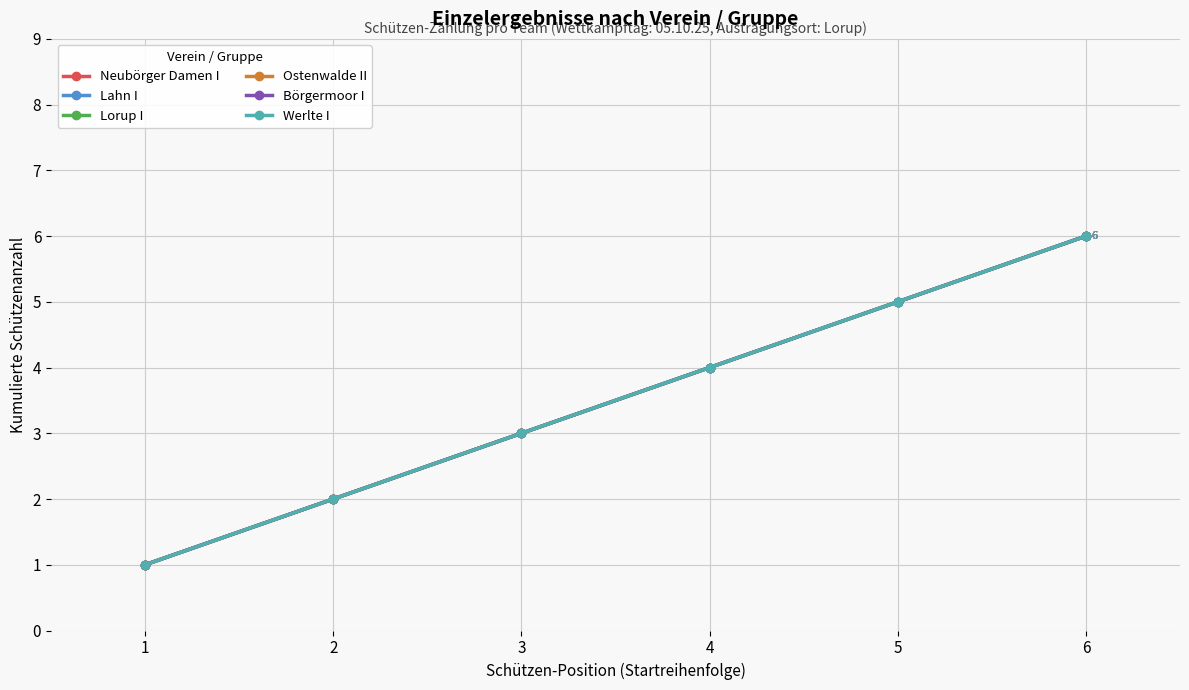

How many lines are shown in the chart?

6